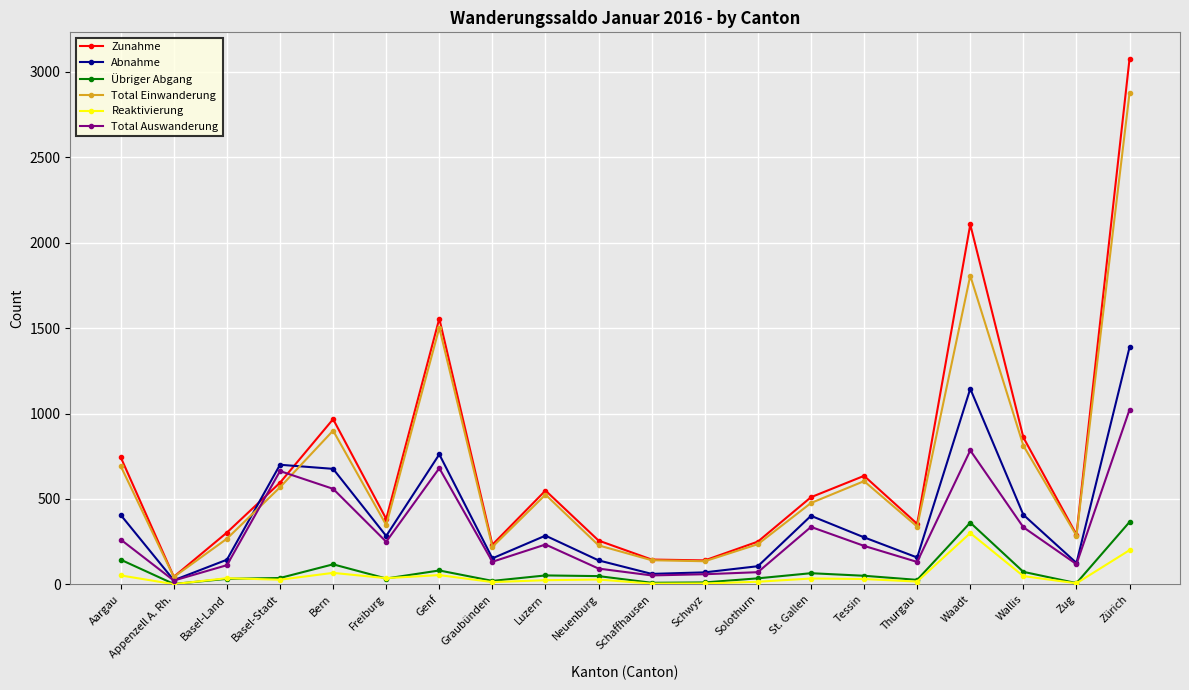

At which category does Zunahme reach its first local valley?

Appenzell A. Rh.